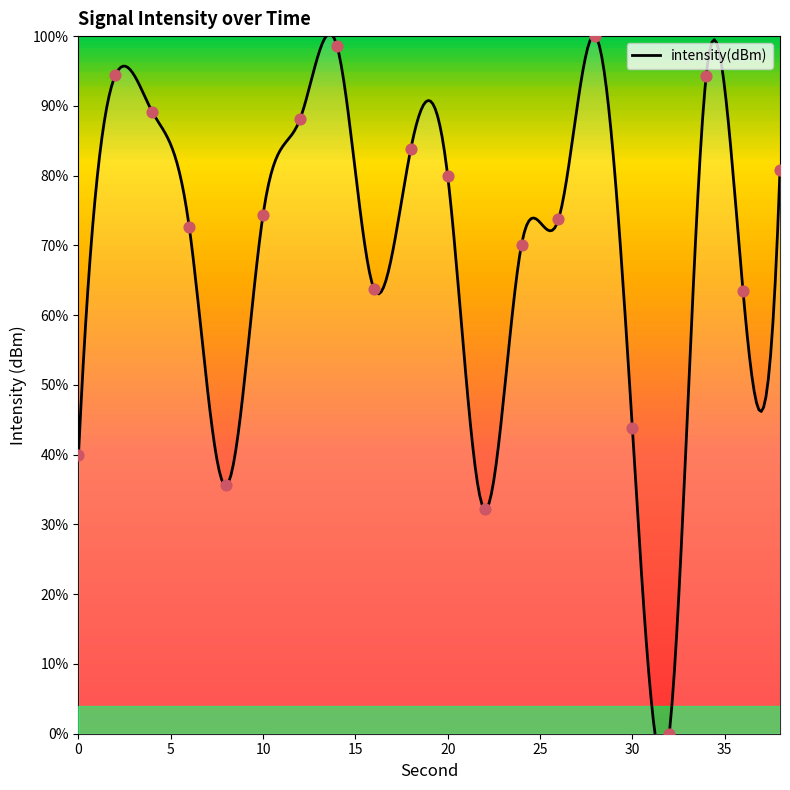

What is the change in value from 26 to 36?

-10.3